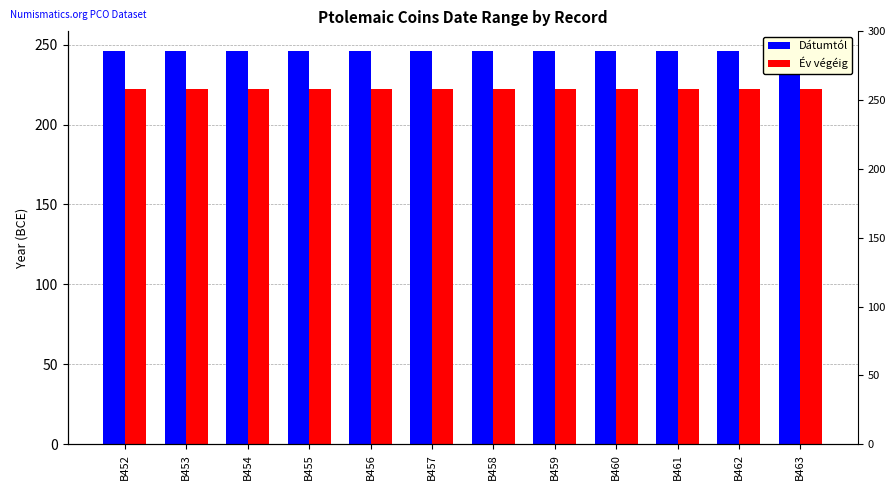

List the labels in order of Év végéig value, largest first.

B452, B453, B454, B455, B456, B457, B458, B459, B460, B461, B462, B463